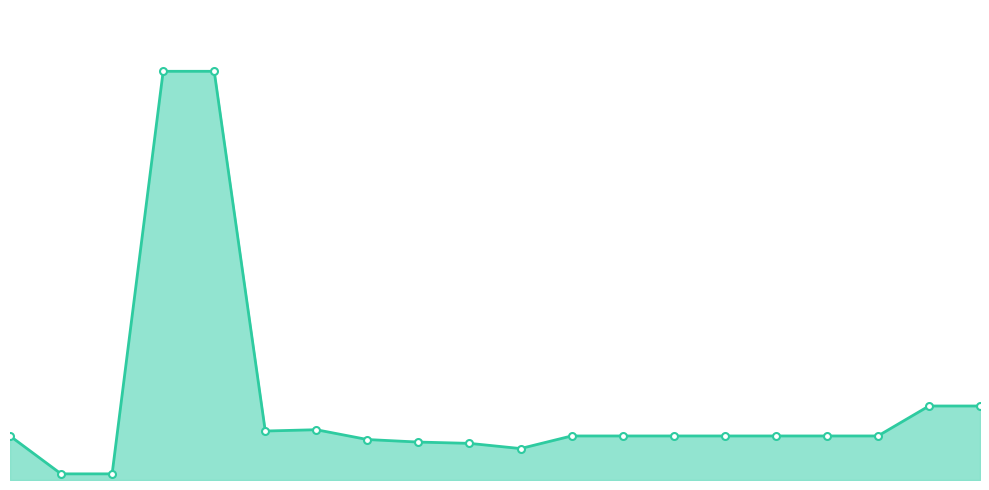

Where is the first local minimum?

5